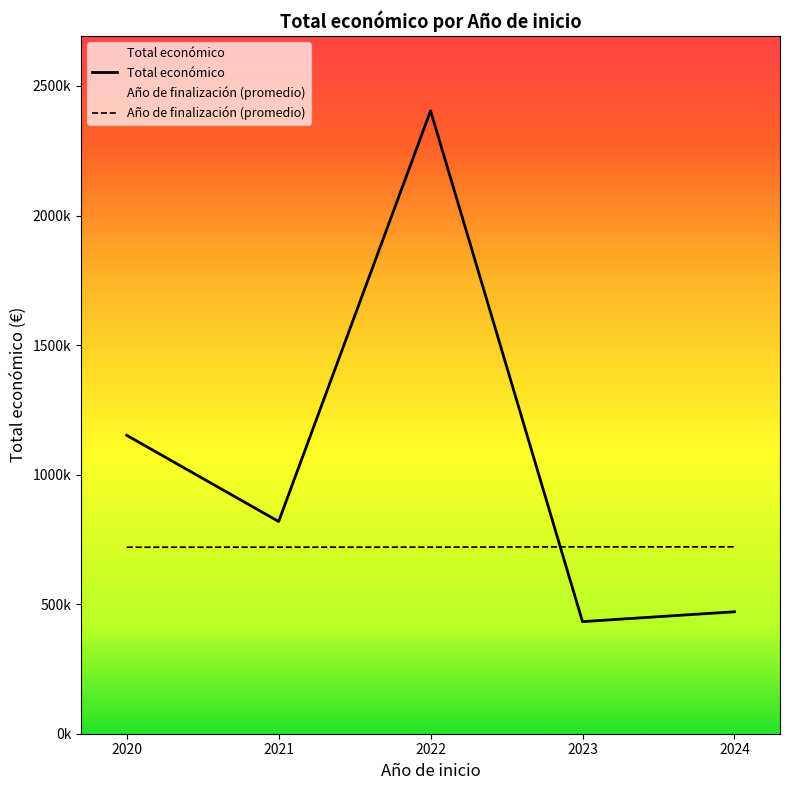

How many data points in Total económico are above 819017?

2